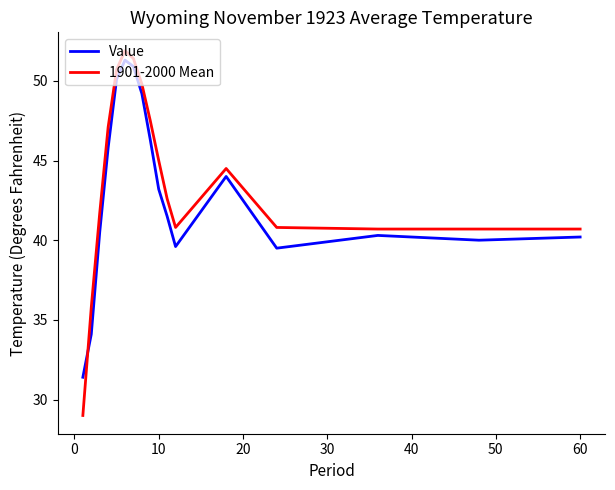

What is the maximum value shown in the chart?

51.9